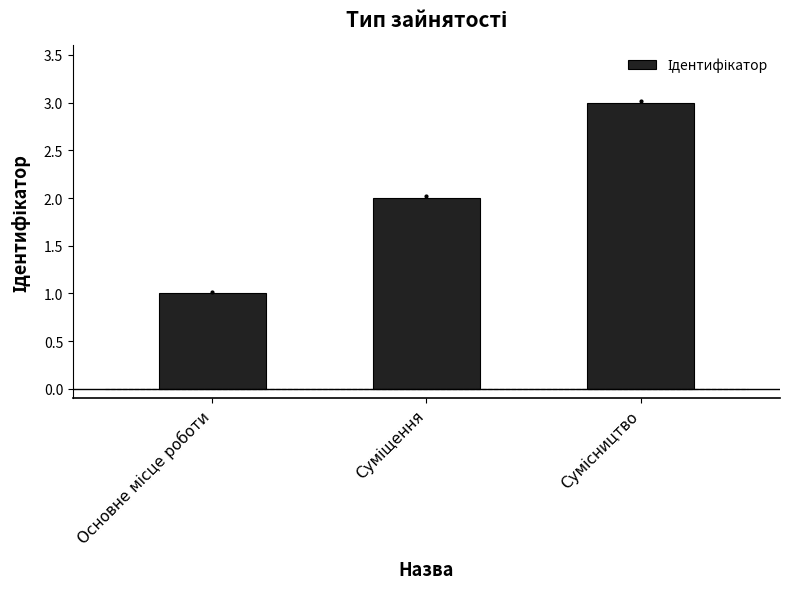

Where is the data nearest to the value 2?

Суміщення